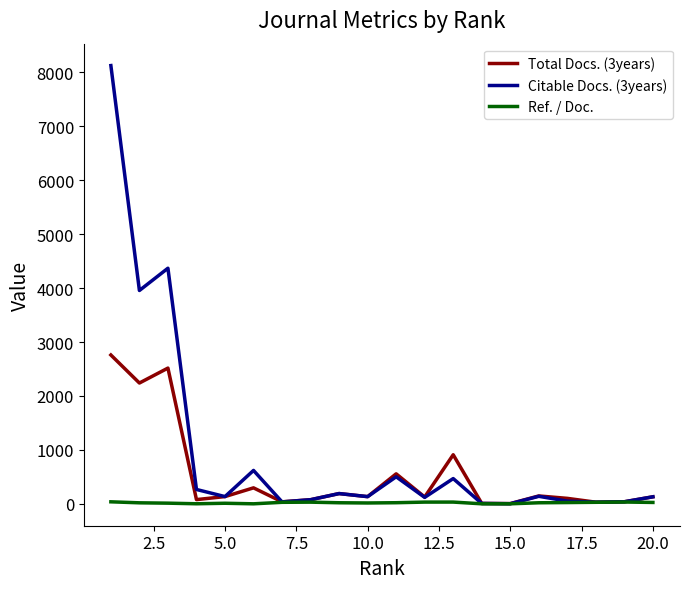

What is the maximum value for Citable Docs. (3years)?

8127.0